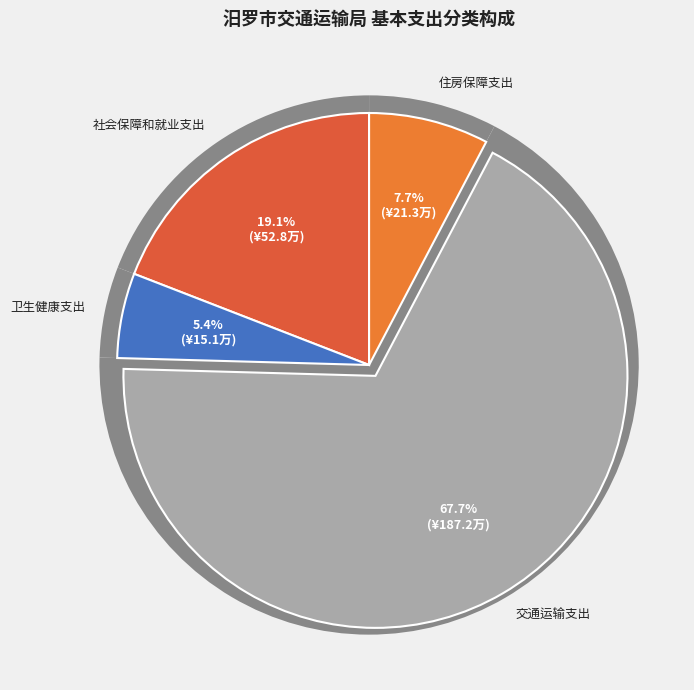

Rank the categories by value from lowest to highest.

卫生健康支出, 住房保障支出, 社会保障和就业支出, 交通运输支出